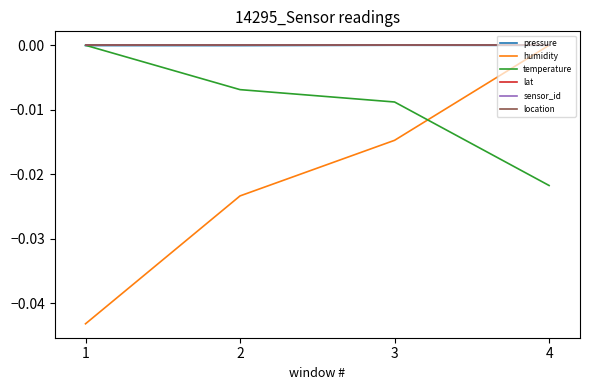

Which label corresponds to the smallest value in the chart?

1